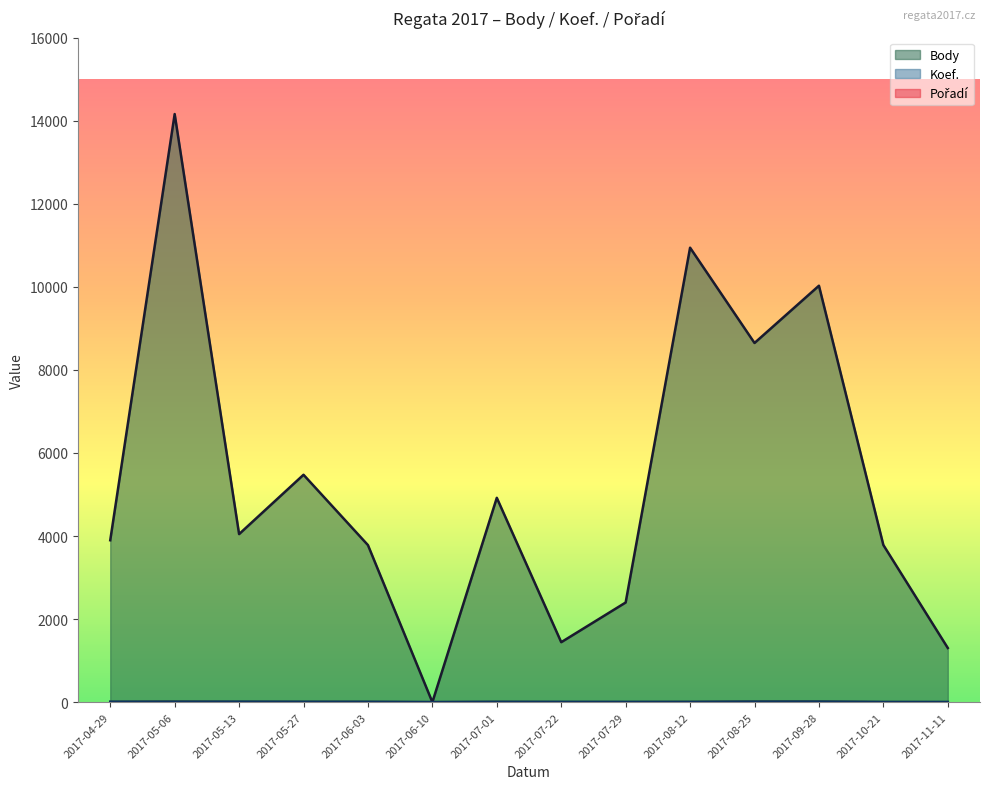

True or false: Koef. has a value of 5 at 2017-07-22.

False